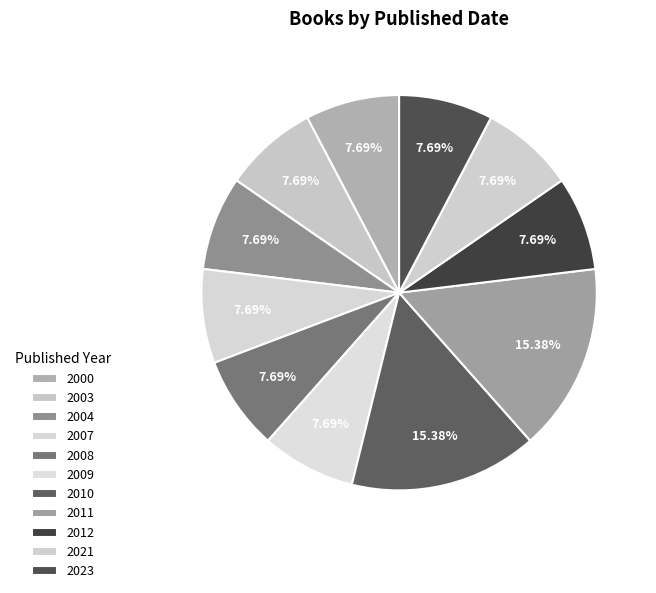

Which slice is the smallest?

2000